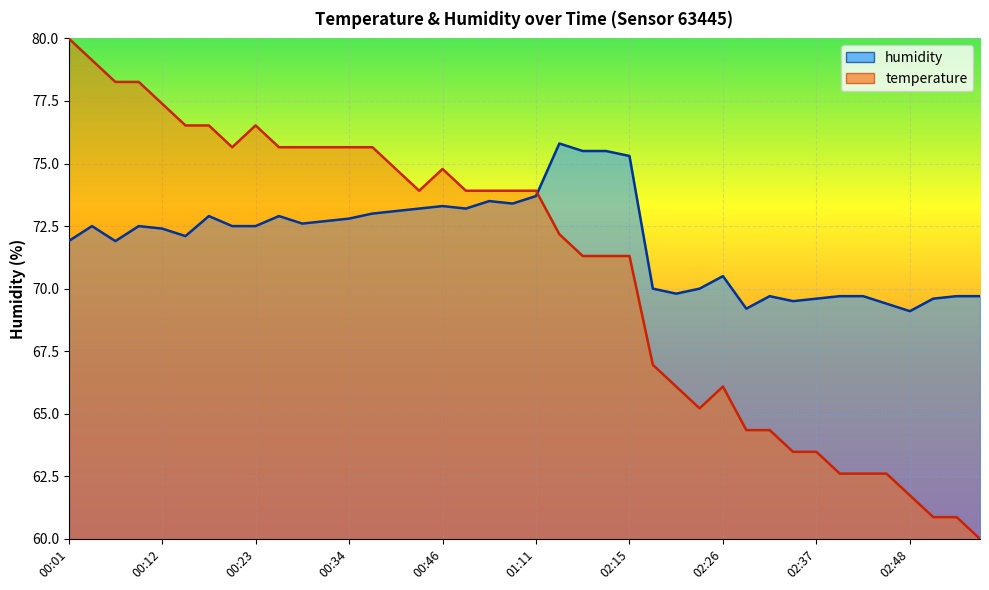

Where is the first local maximum for temperature?

00:23